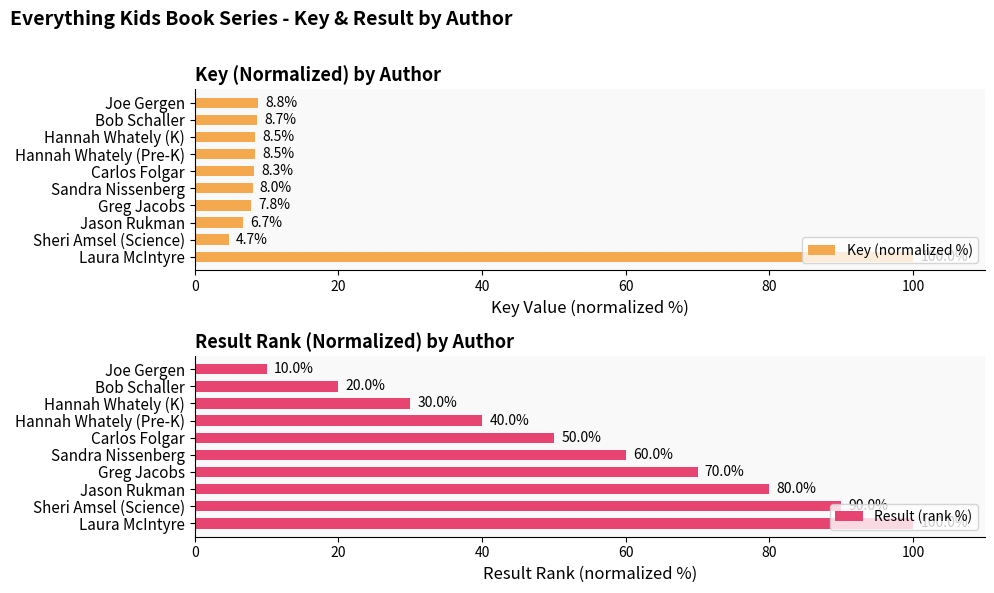

How many bars are there in each group?

2